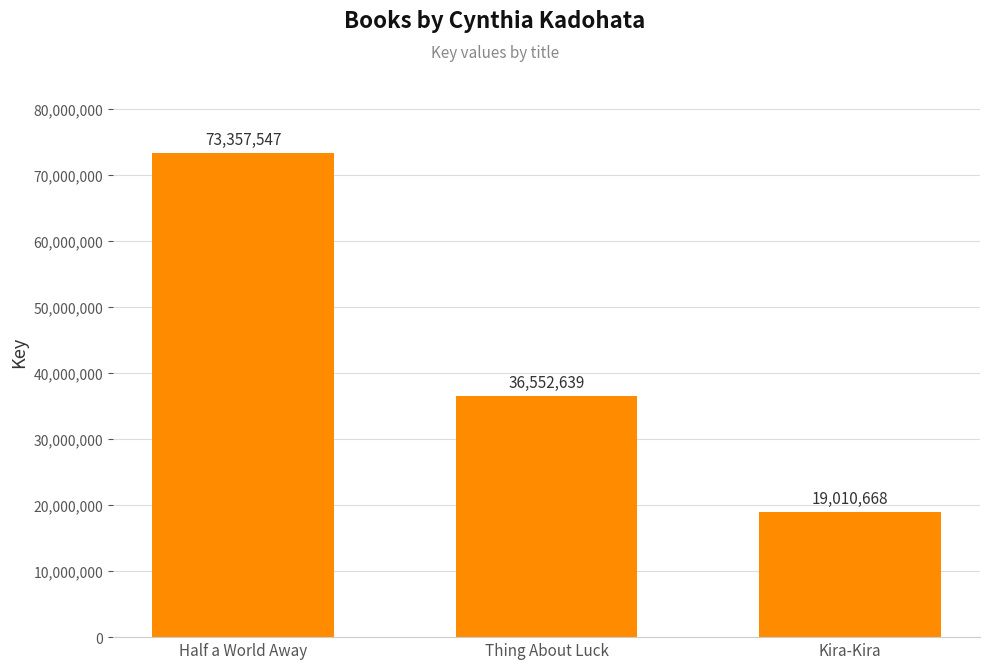

Which has a higher value, Kira-Kira or Half a World Away?

Half a World Away